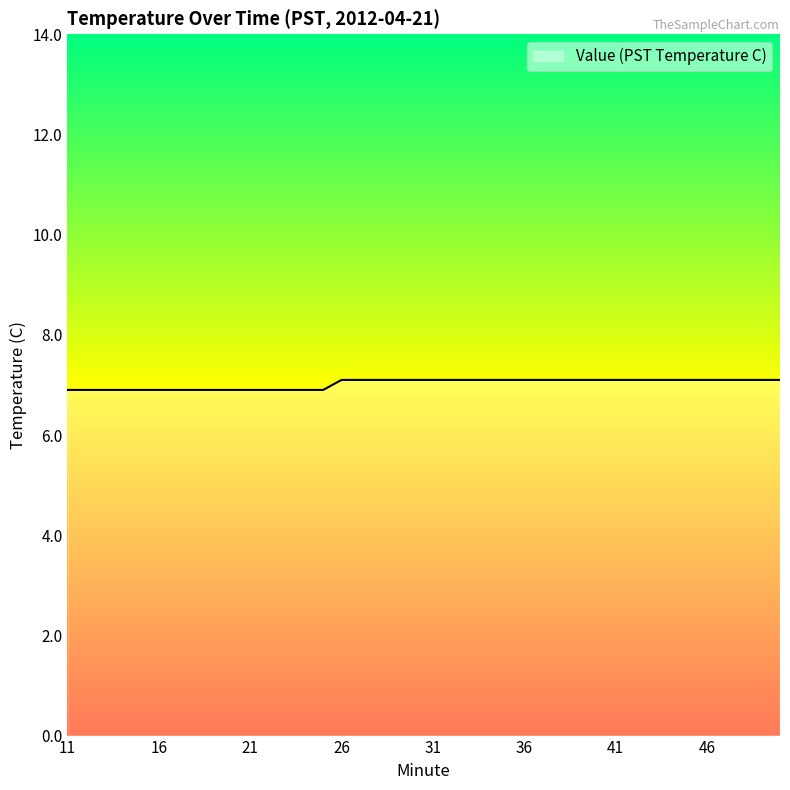

What is the smallest value displayed?

6.9